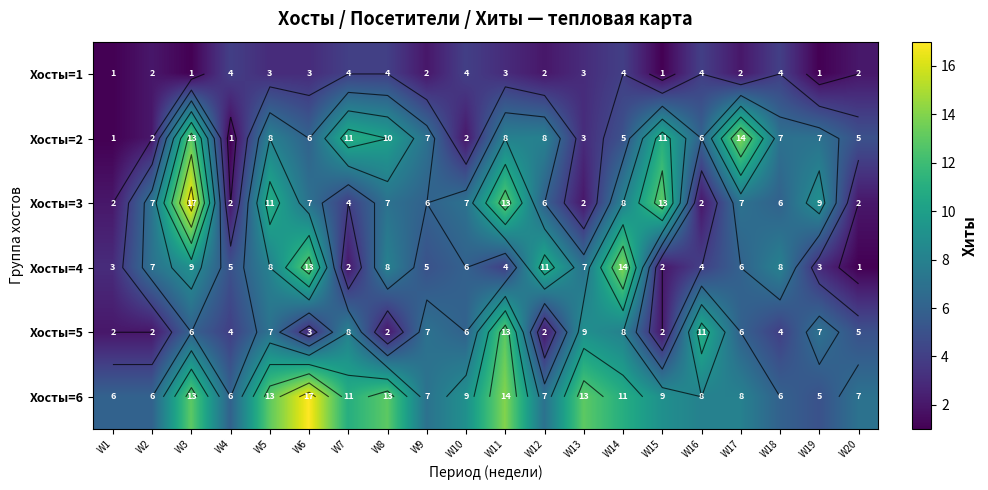

What is the difference between the highest and lowest values at W13?

11